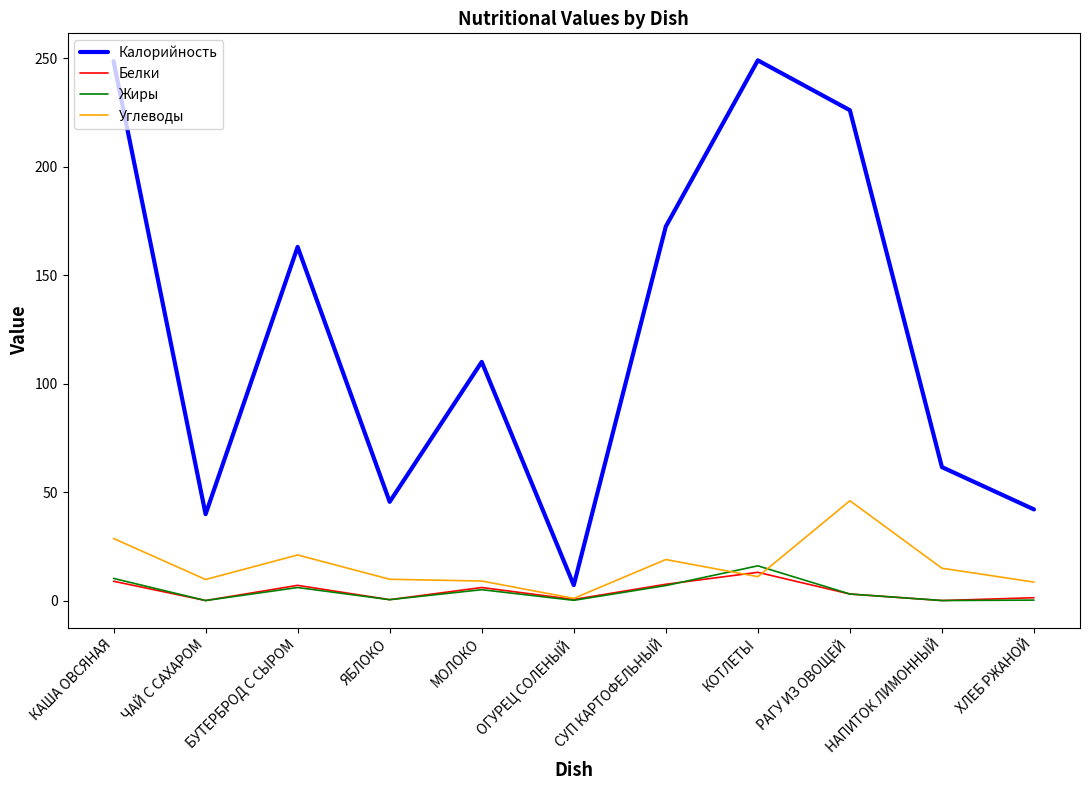

What is the difference between the maximum and minimum values in the Углеводы series?

45.0